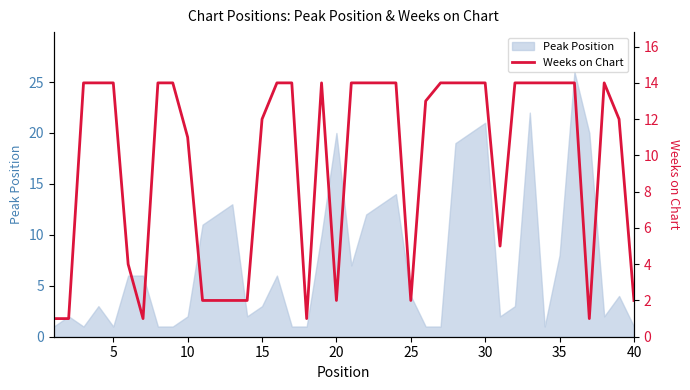

What is the highest value of the Peak Position series?

26